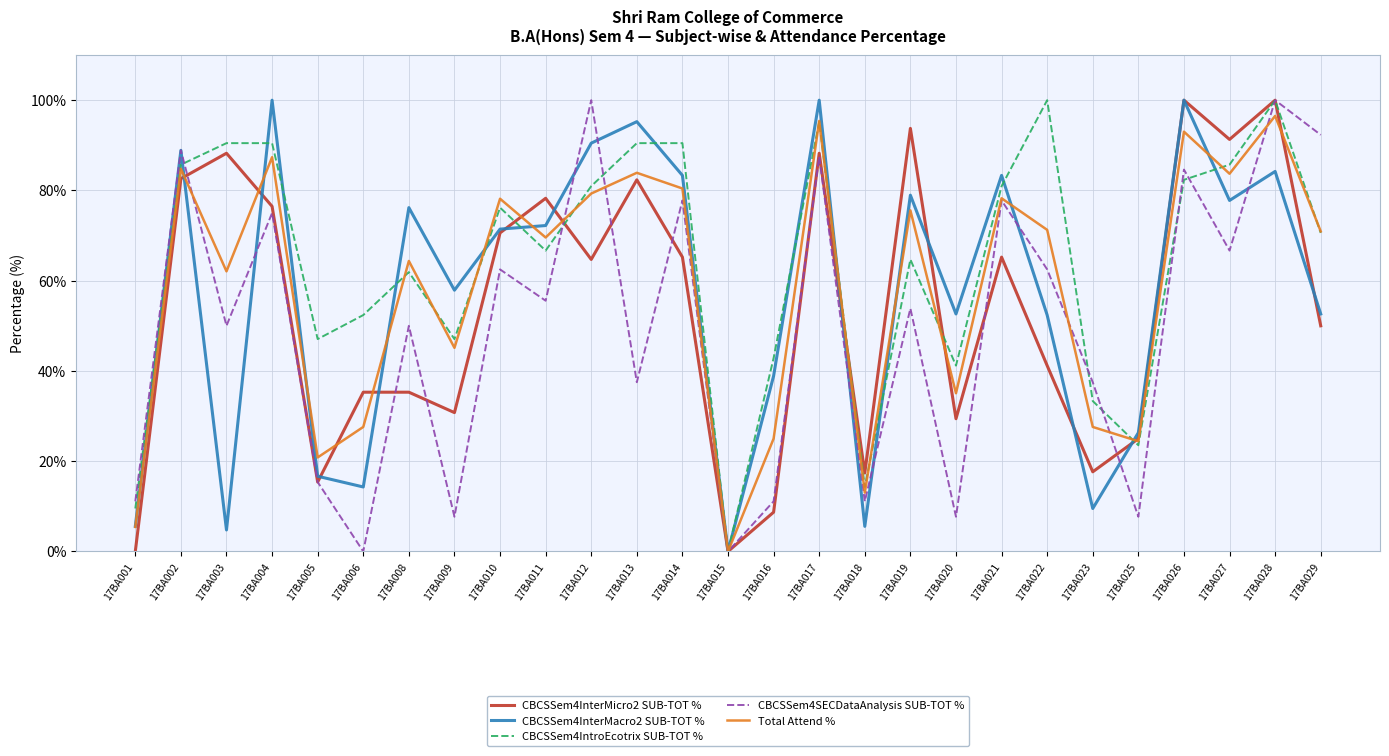

Where do CBCSSem4InterMicro2 SUB-TOT % and CBCSSem4InterMacro2 SUB-TOT % first cross each other?

17BA002 and 17BA003